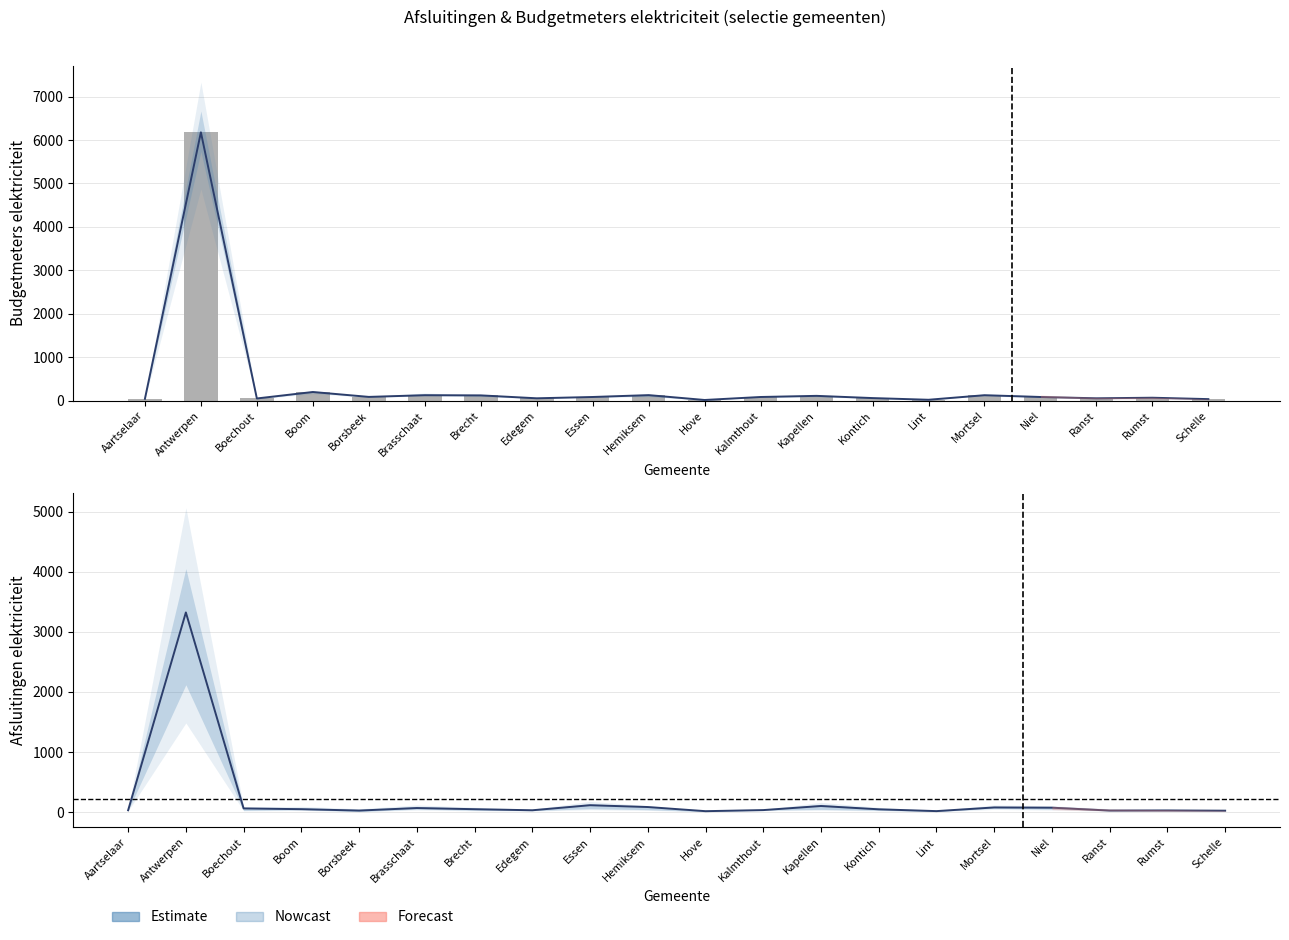

At which category does the chart reach its minimum across all series?

Hove